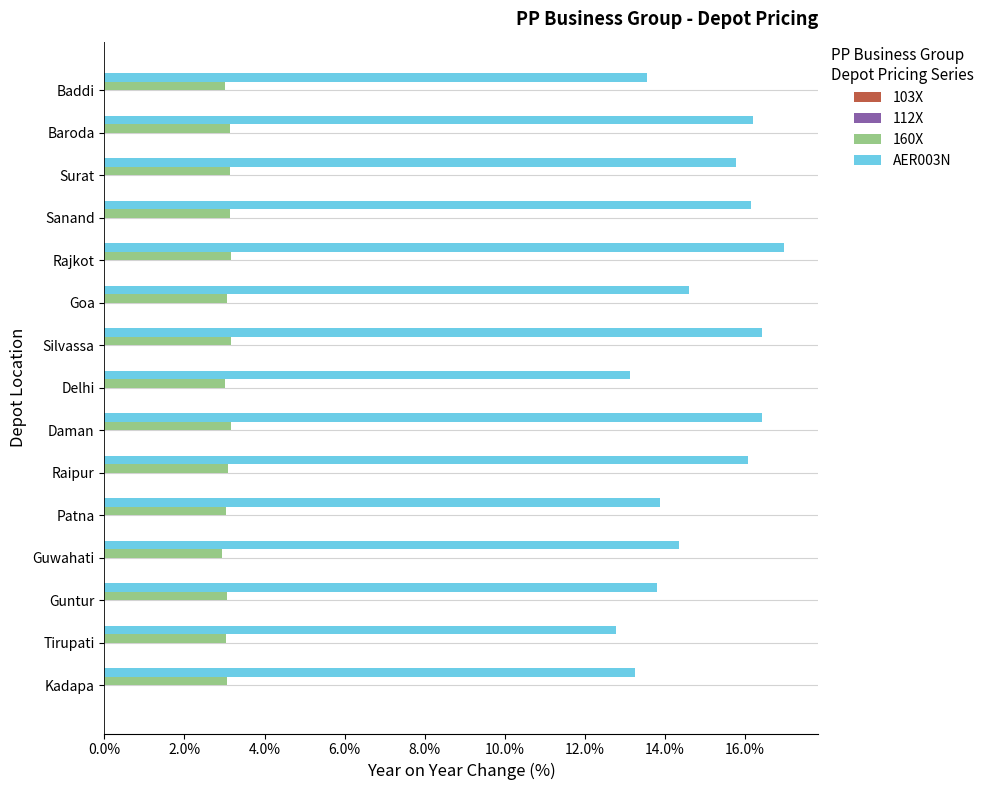

What is the difference between the maximum and minimum values in the AER003N series?

4.2